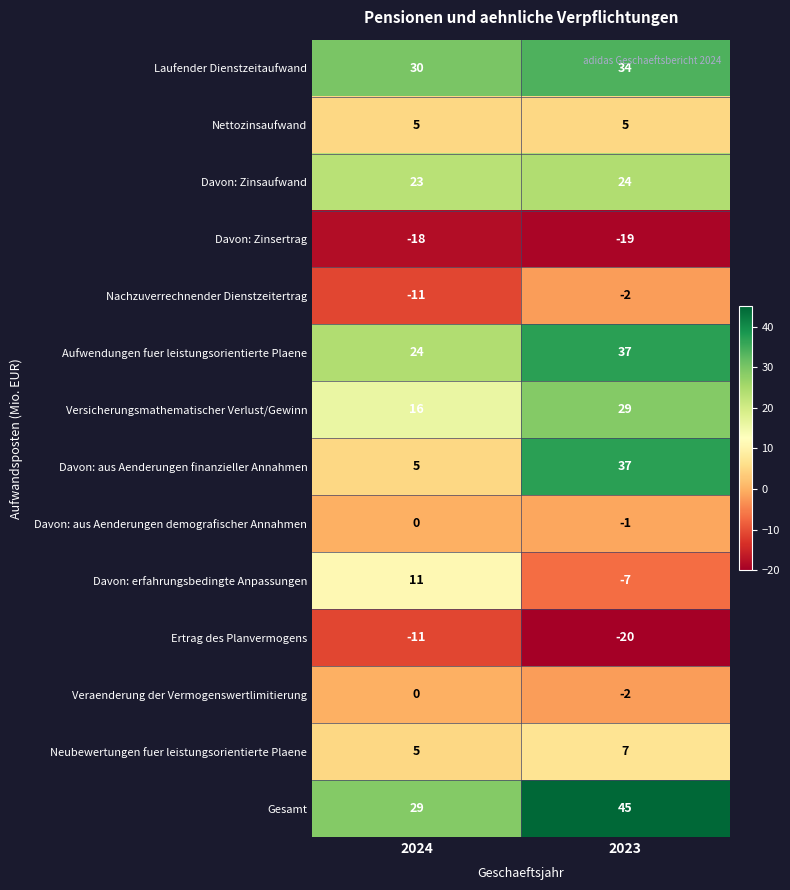

Which series has the largest total across all categories?

Gesamt